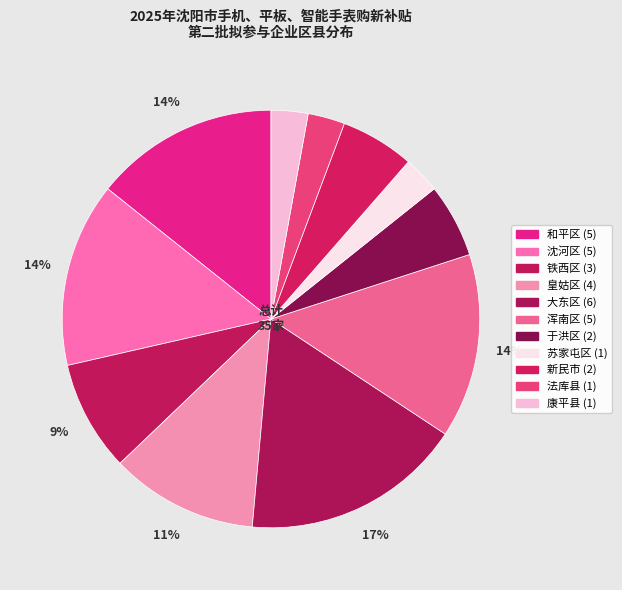

Do 皇姑区 and 康平县 together represent more than half of the pie?

No